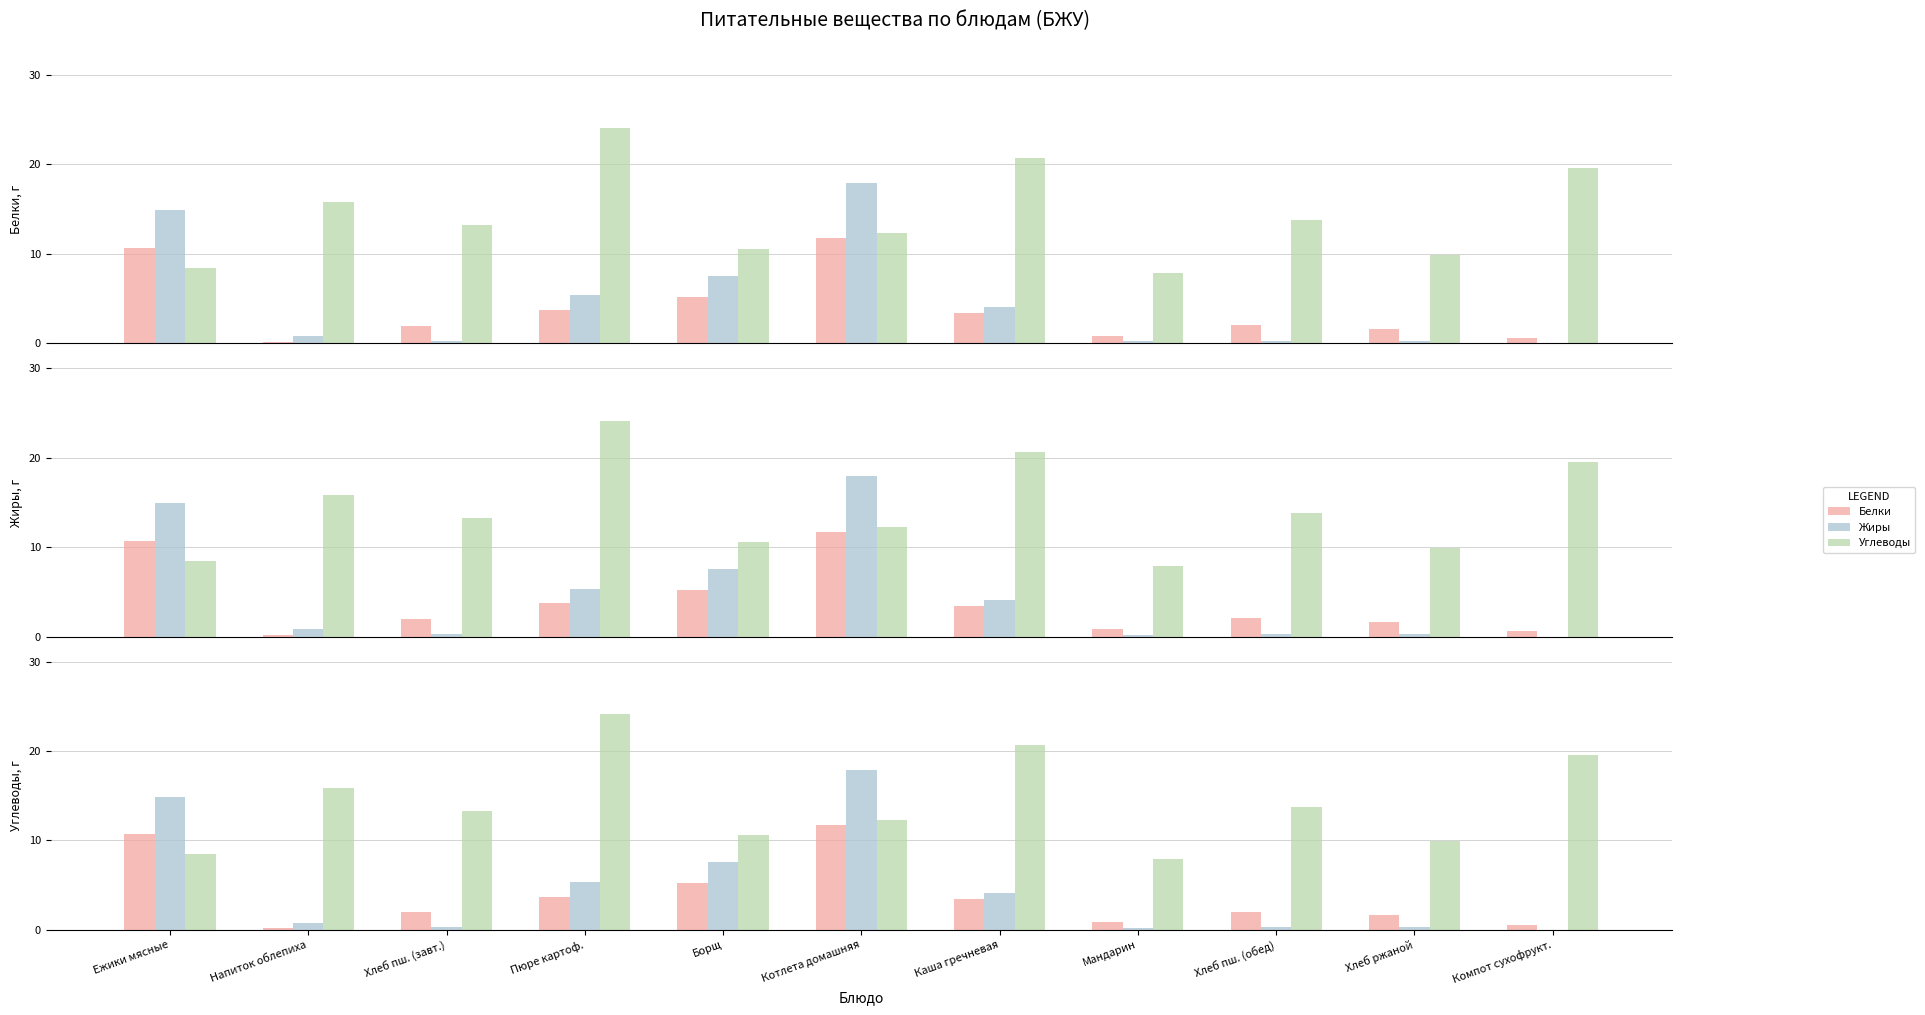

Is the value of Белки at Котлета домашняя greater than the value of Углеводы at Каша гречневая?

No